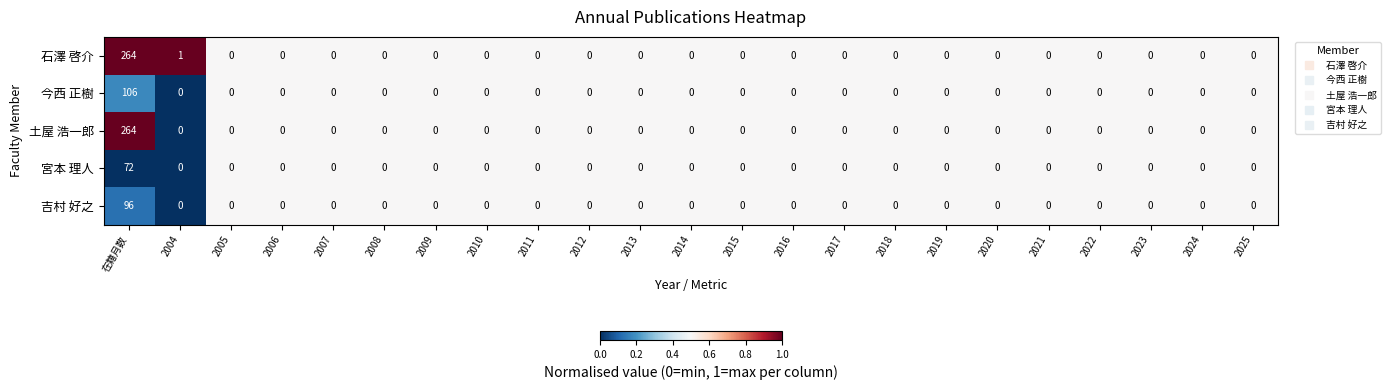

At which category is the sum across all series the highest?

在籍月数